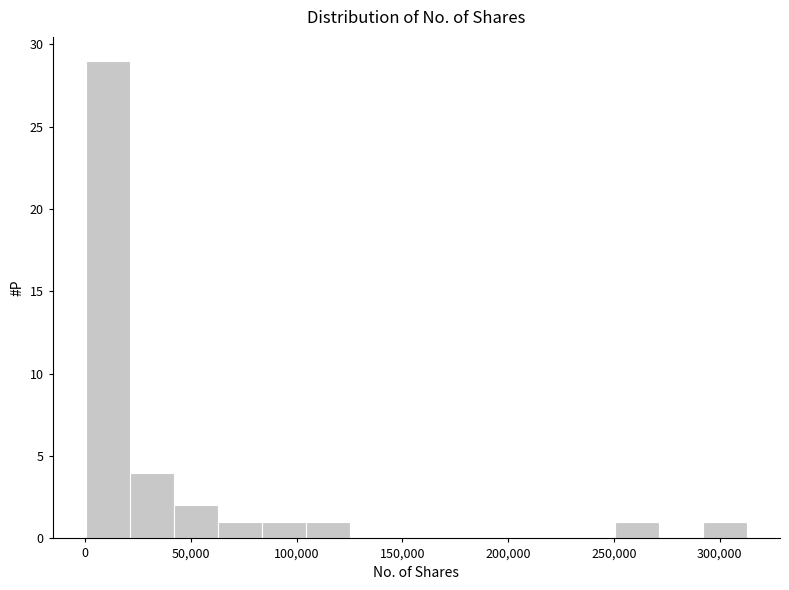

What is the height of the bar covering 290000 to 315000 on the x-axis? Neither the bar edges nor the heights are printed on the chart, so give them approximately, as read against the axes.

1